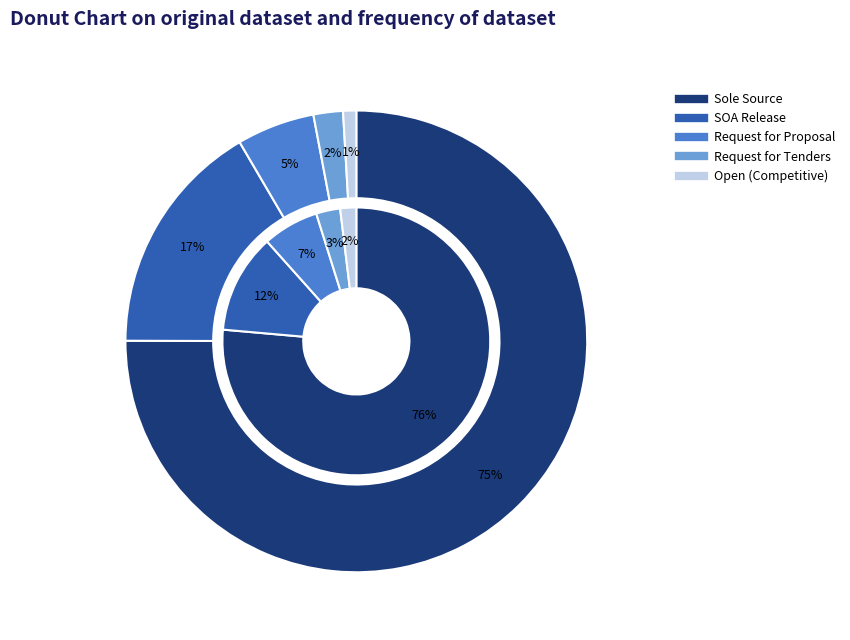

To the nearest percent, what is the combined percentage of Request for Tenders and SOA Release?

19%